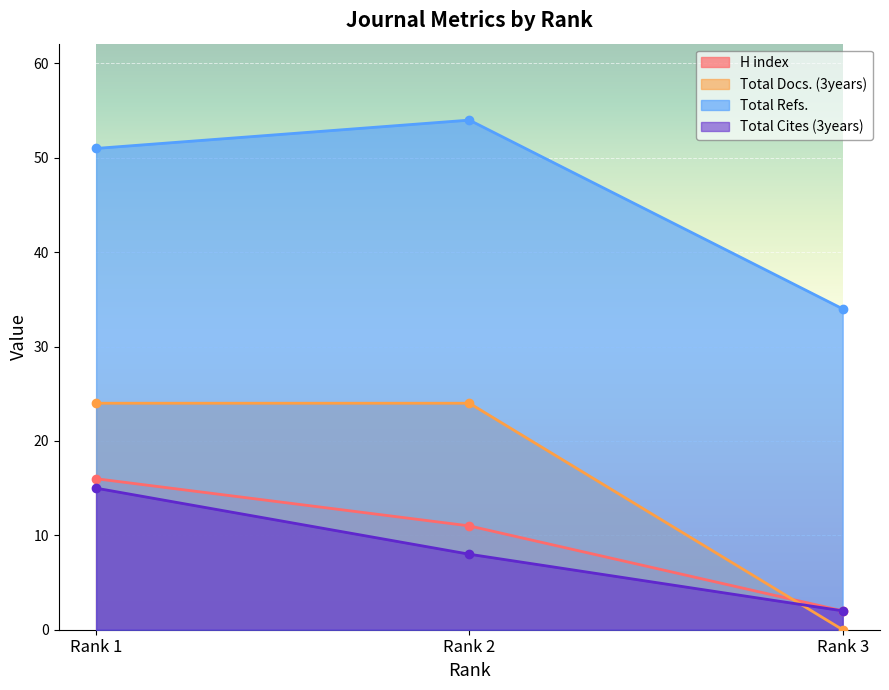

Which series has the largest total across all categories?

Total Refs.